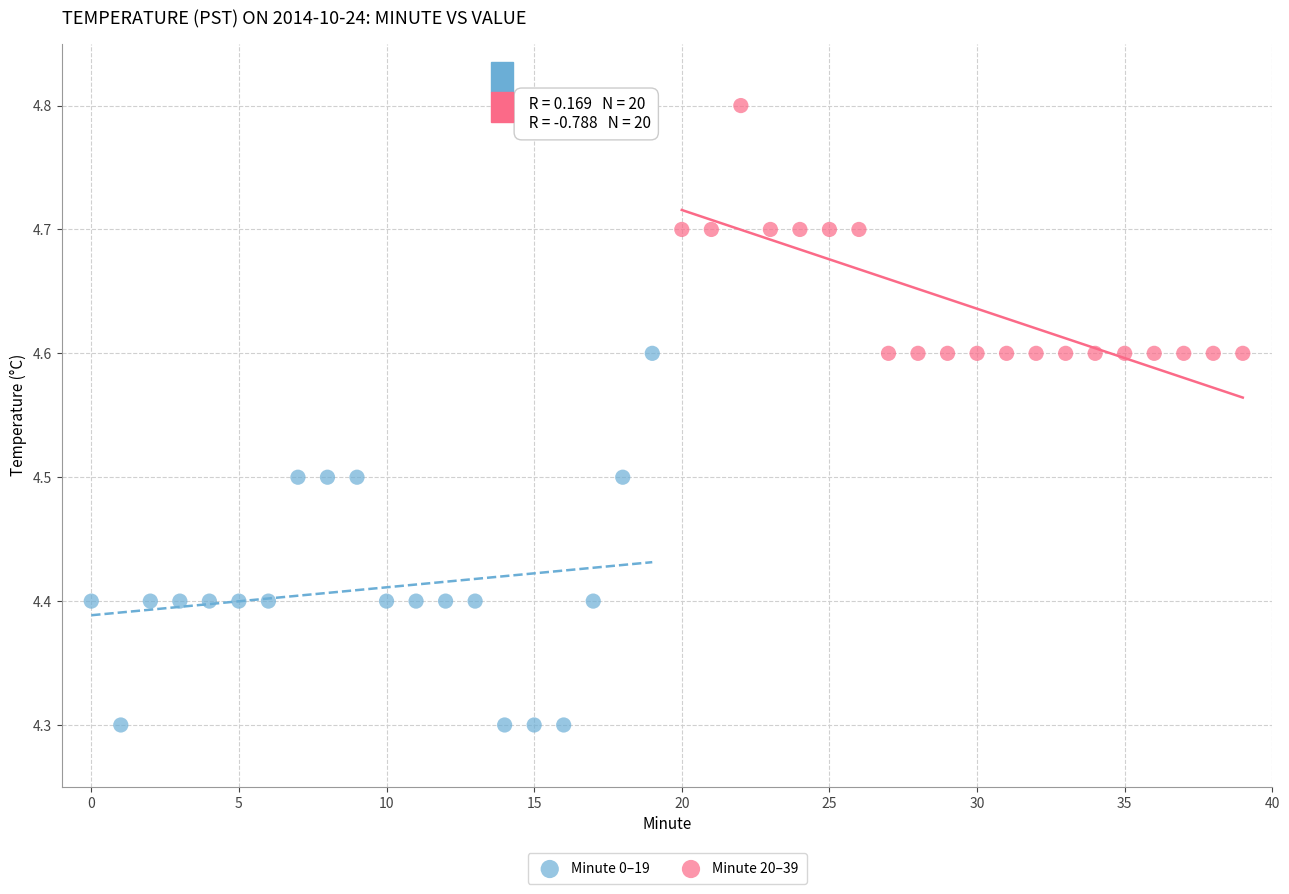

Which series reaches the maximum Y coordinate?

Minute 20–39